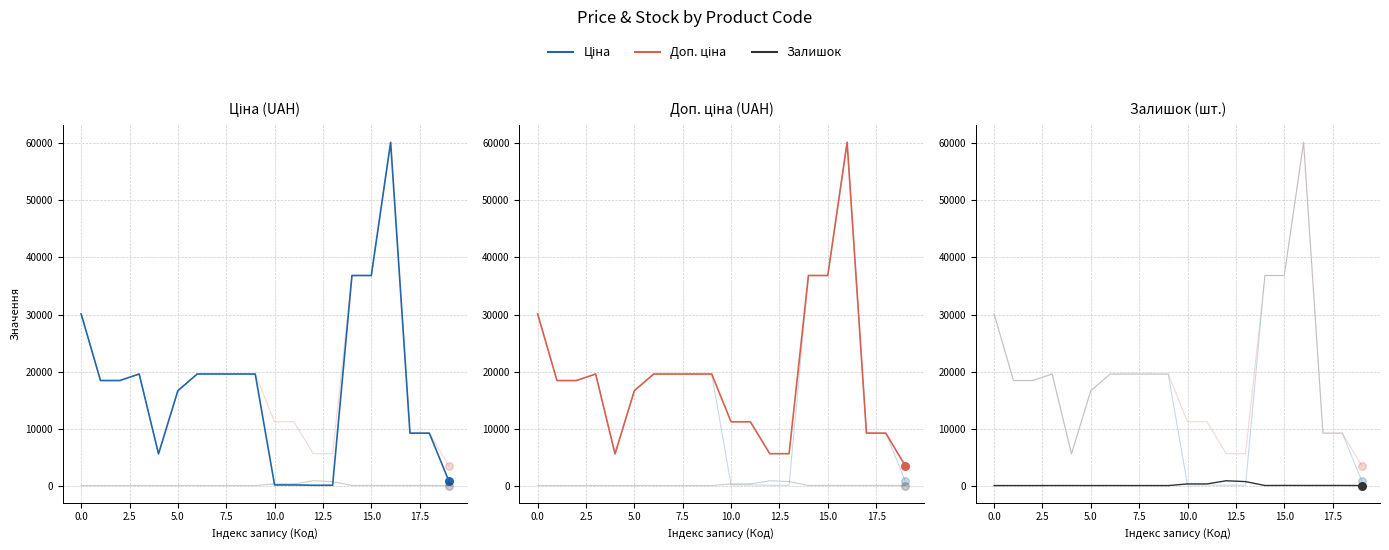

At how many categories does at least one series exceed 15614?

12